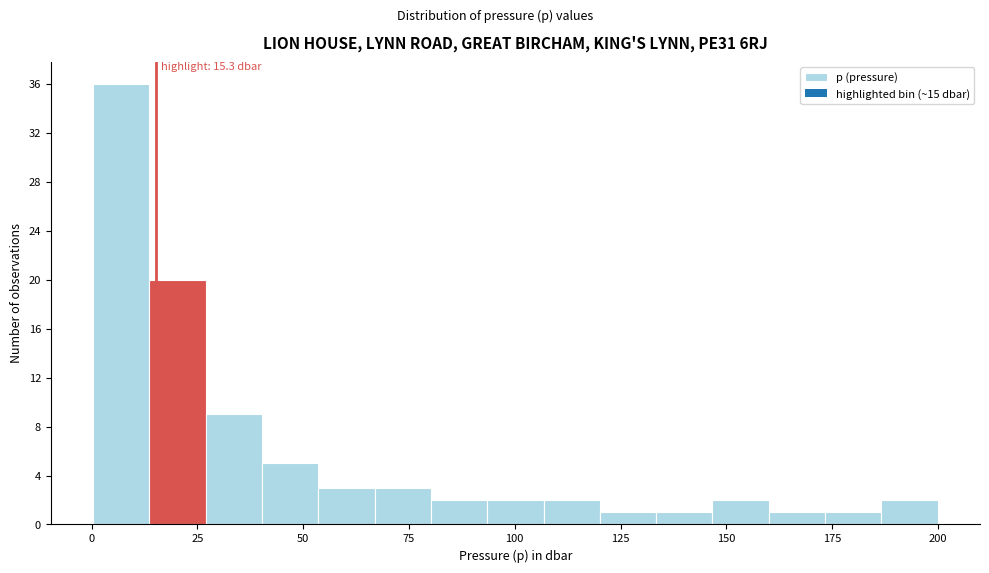

Around what value on the x-axis is the tallest bar? Give the approximate position of its centre, as read against the axis.

5